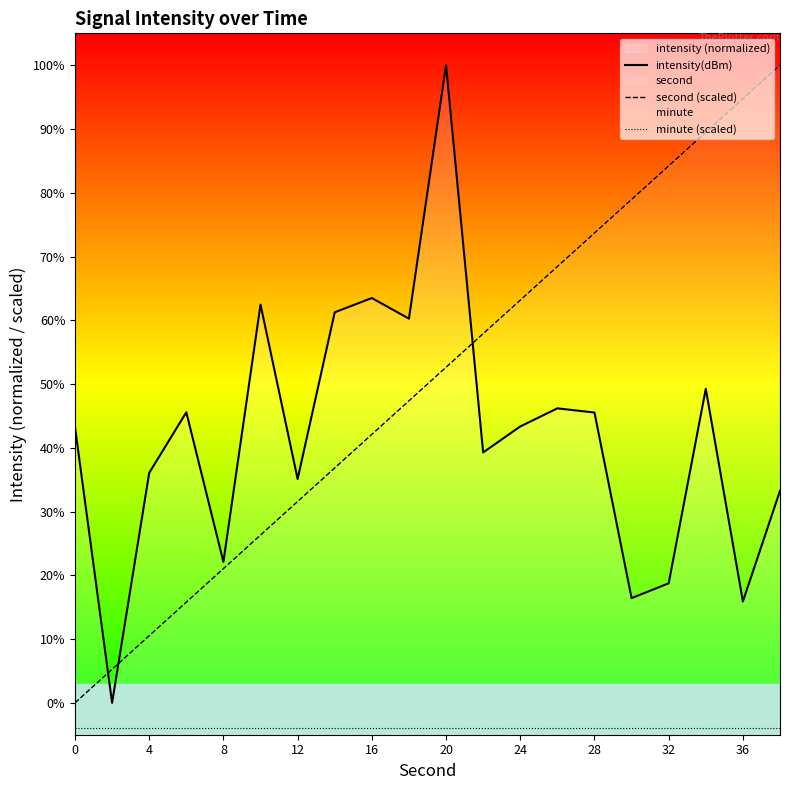

How many values in the intensity(dBm) series are below 43?

9